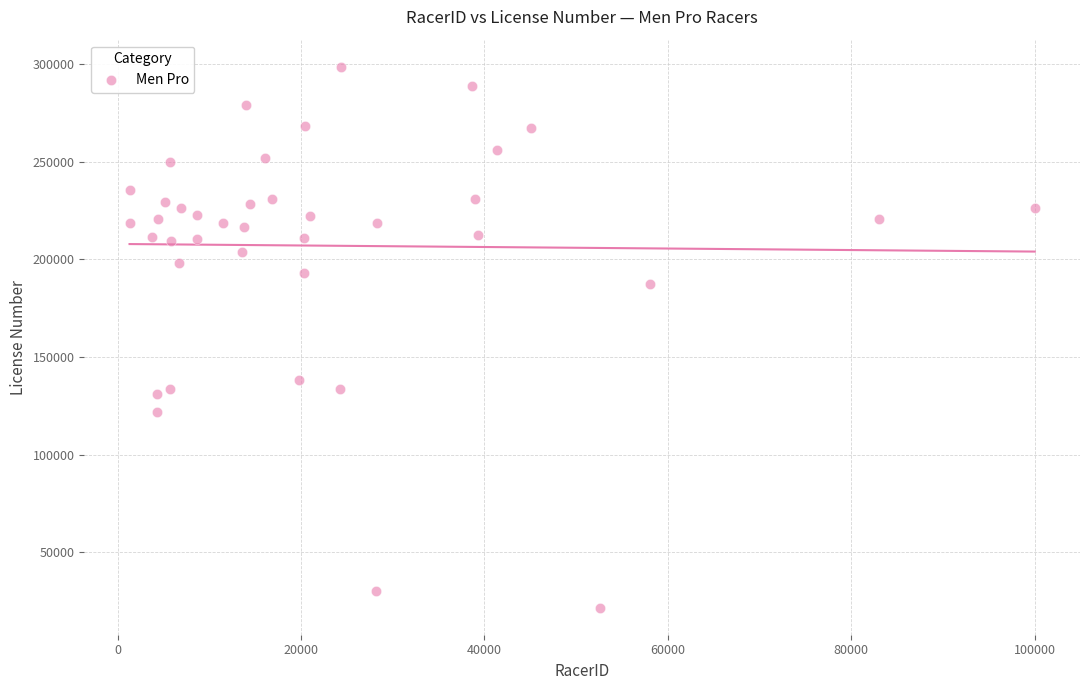

What Y value in the scatter plot is closest to 160130?

138150